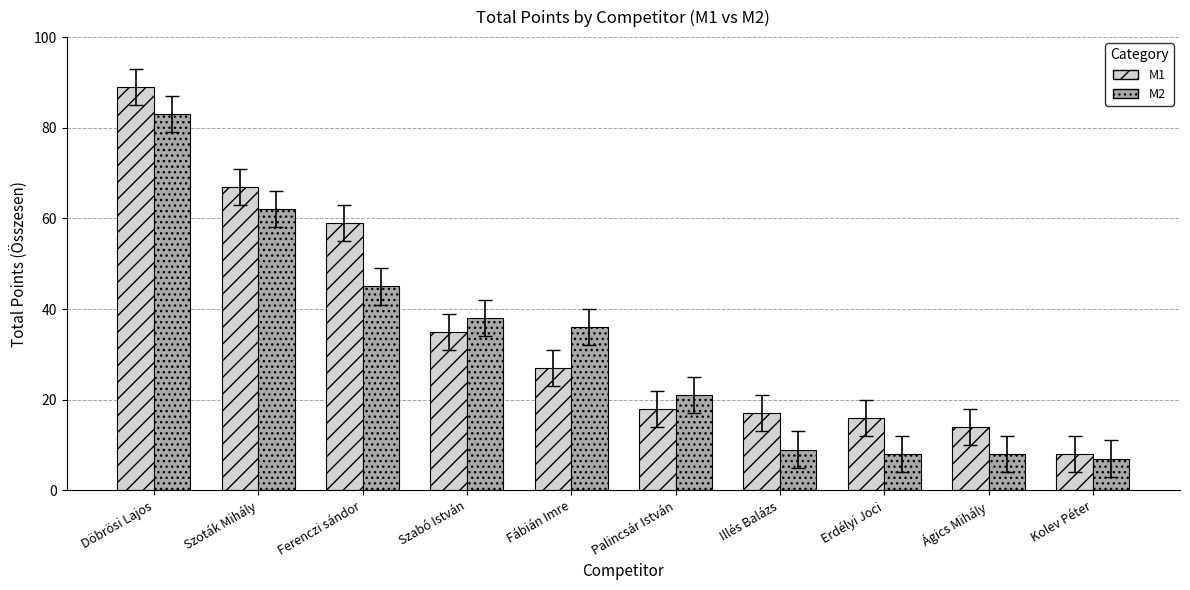

Between Palincsár István and Illés Balázs, which series saw the biggest shift?

M2